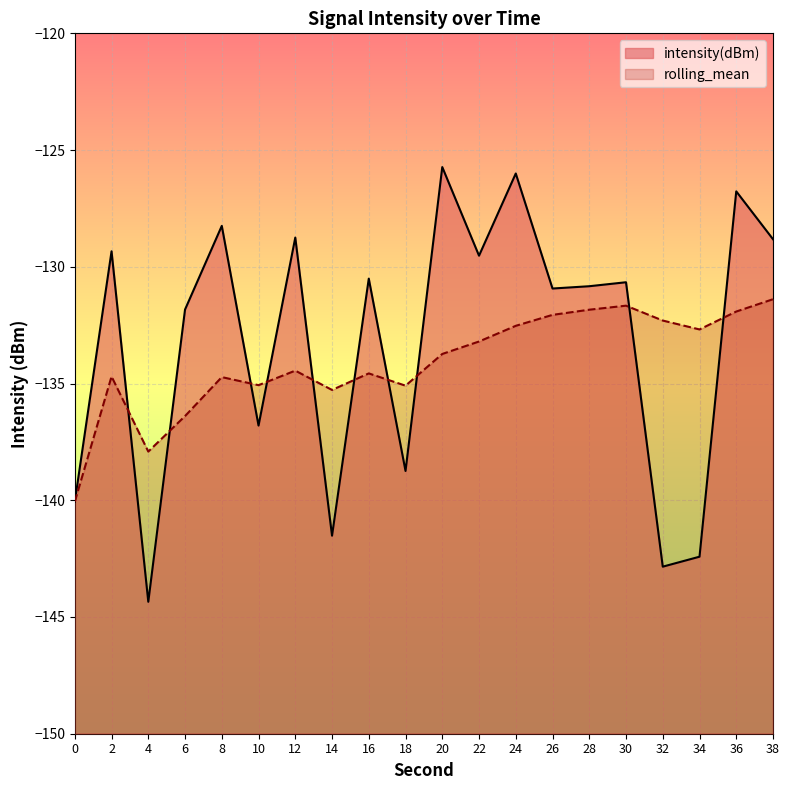

True or false: rolling_mean has more than 1 interior local peaks.

True